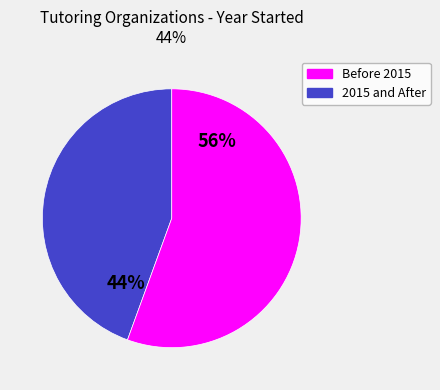

Does any single category account for the majority?

Yes